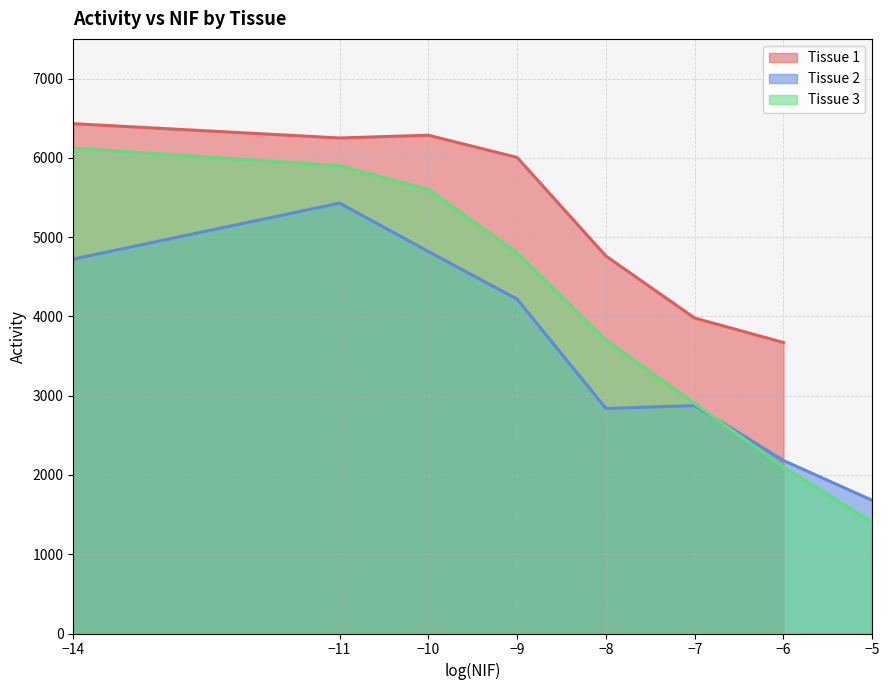

What is the maximum value for Tissue 2?

5428.5